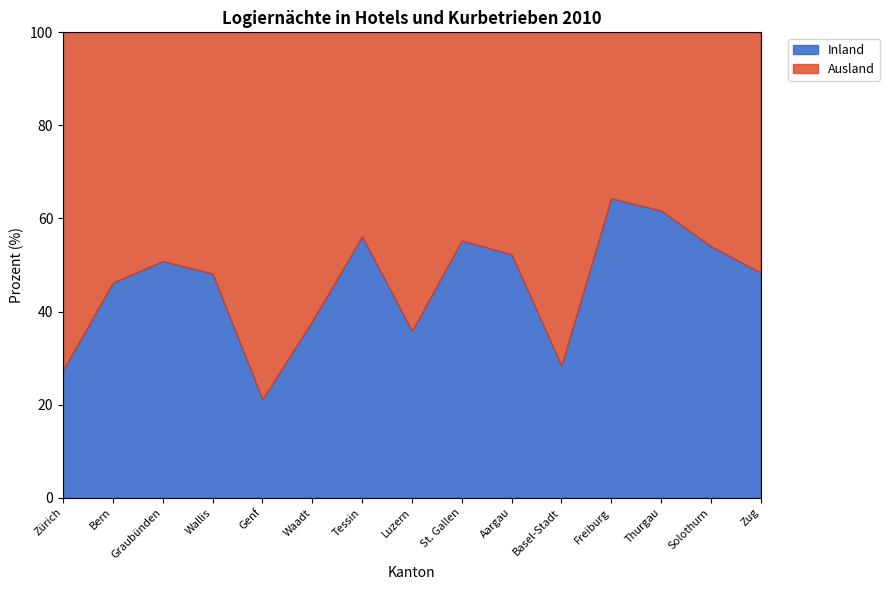

What is the difference between the maximum and minimum values in the Inland series?

43.2